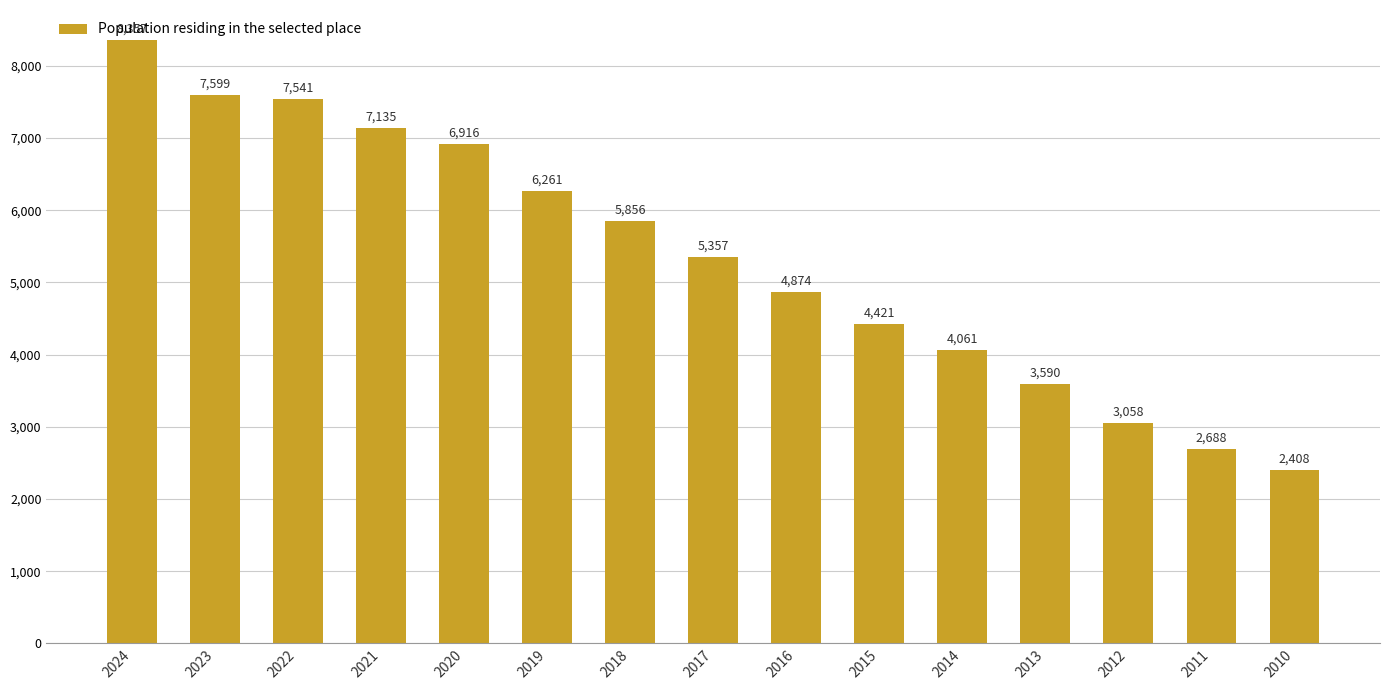

How many distinct data groups are displayed?

1